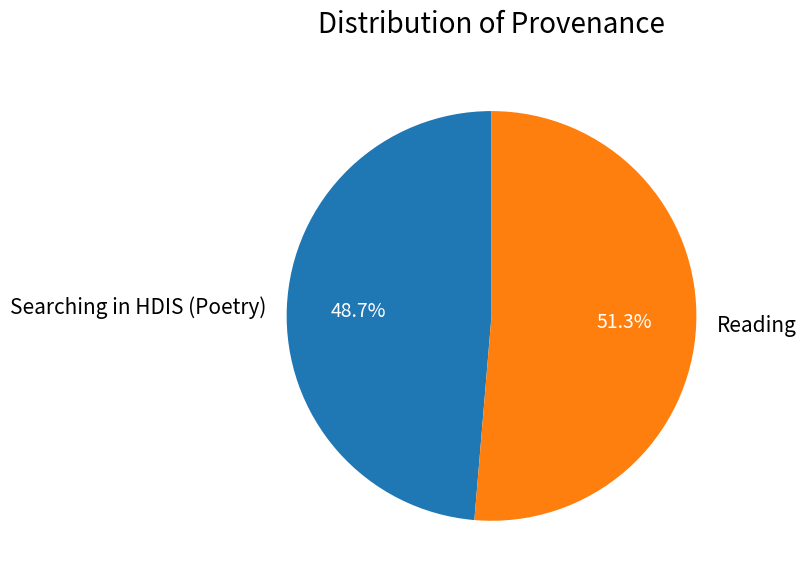

The Searching in HDIS (Poetry) slice represents 61% of the pie. True or false?

False